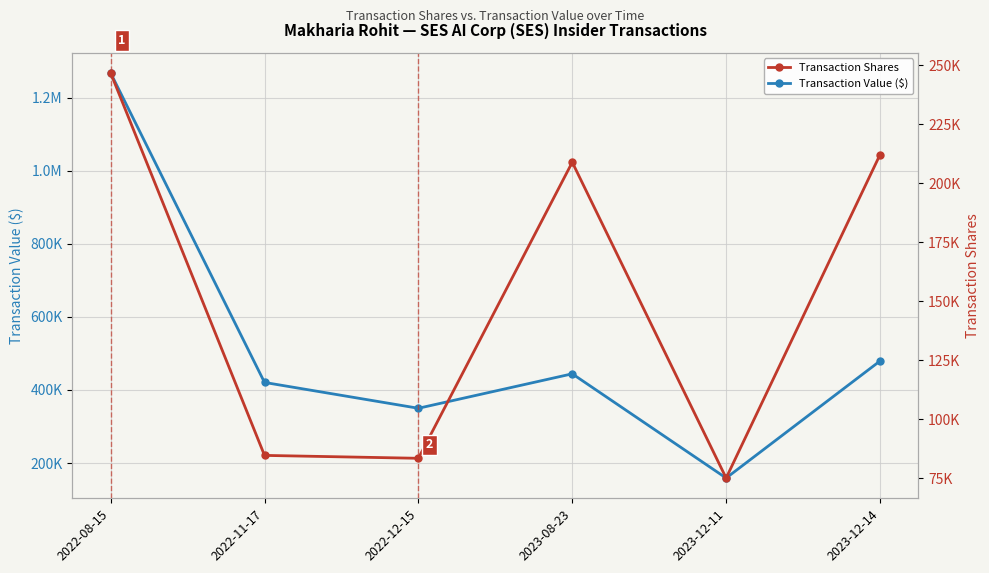

Rank the series by their maximum value, from lowest to highest.

Transaction Shares, Transaction Value ($)